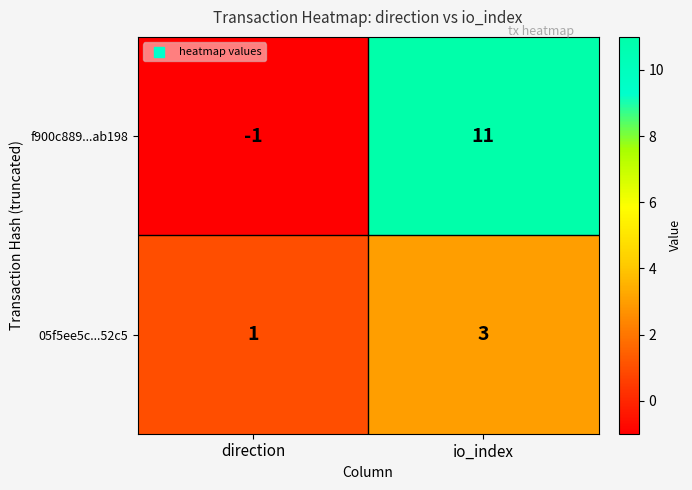

Which category has the lowest value in the 05f5ee5c...52c5 series?

direction